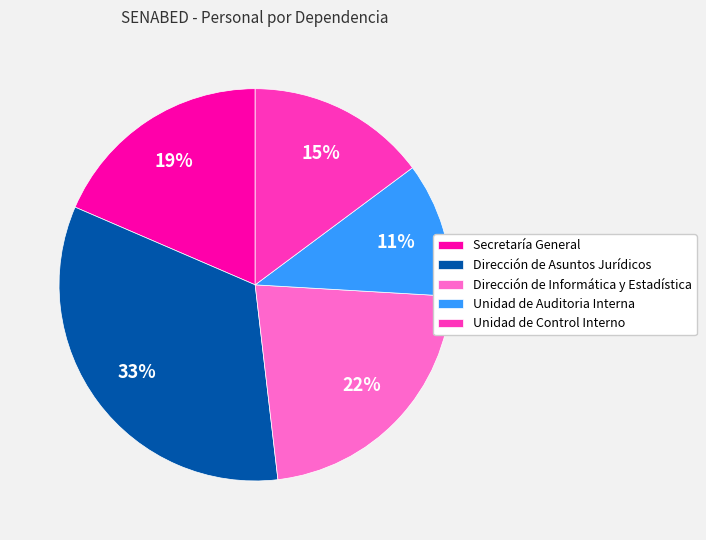

What is the smallest slice in the pie chart?

Unidad de Auditoria Interna